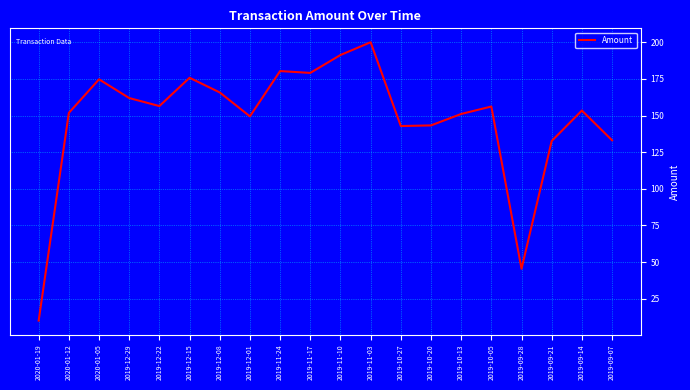

The value at 2019-12-15 is 302.9. True or false?

False